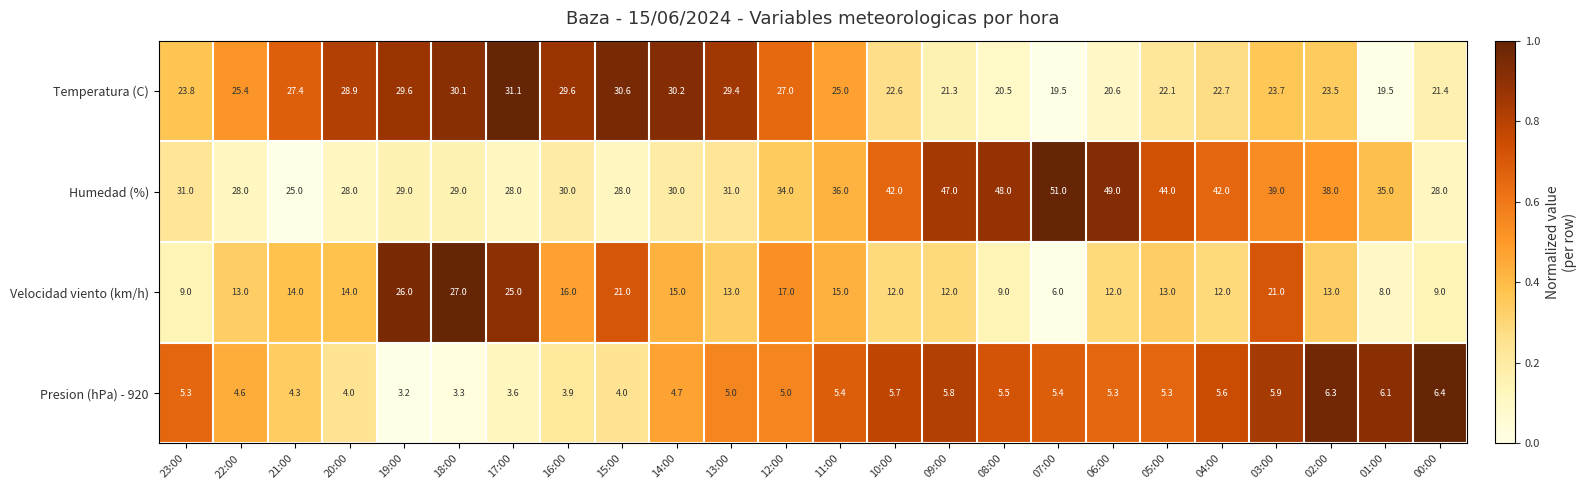

The value of Velocidad viento (km/h) at 21:00 is 14.0. True or false?

True